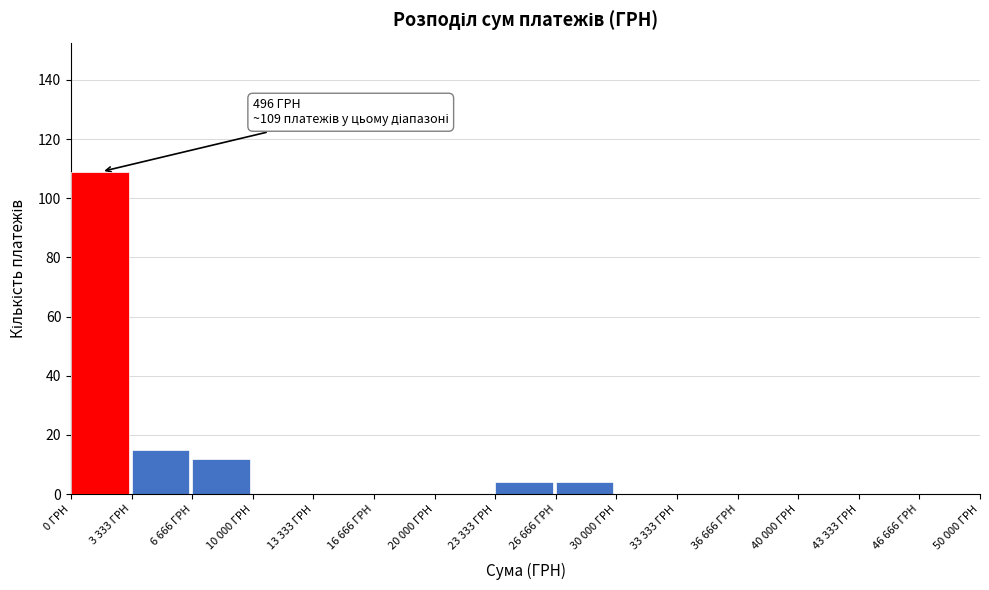

Reading left to right, what are all the values shown in this chart?

0 ГРН=109	3 333 ГРН=15	6 666 ГРН=12	10 000 ГРН=0	13 333 ГРН=0	16 666 ГРН=0	20 000 ГРН=0	23 333 ГРН=4	26 666 ГРН=4	30 000 ГРН=0	33 333 ГРН=0	36 666 ГРН=0	40 000 ГРН=0	43 333 ГРН=0	46 666 ГРН=0